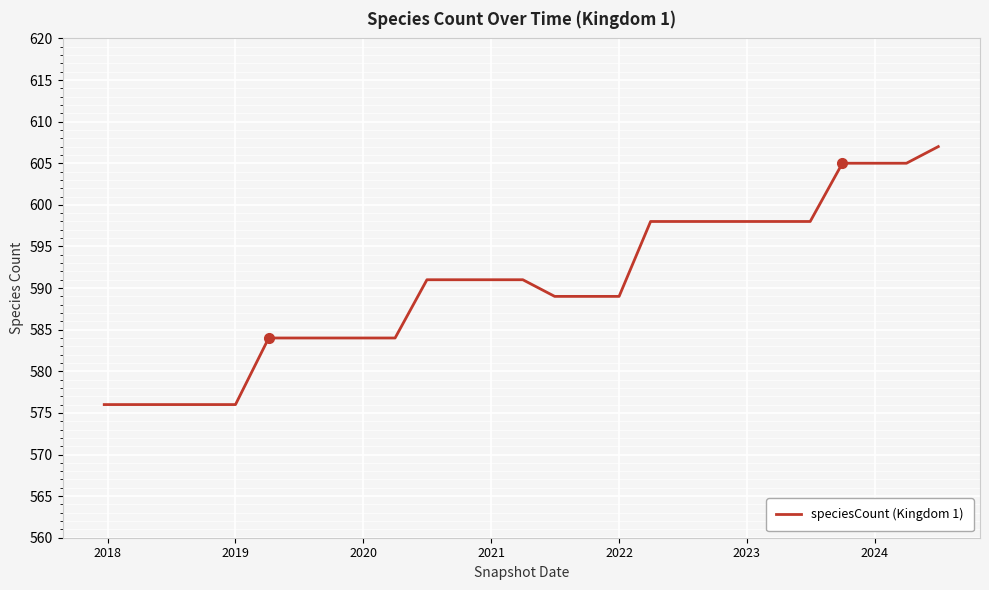

Reading left to right, transcribe all the data shown in this chart.

576	576	576	576	576	584	584	584	584	584	591	591	591	591	589	589	589	598	598	598	598	598	598	605	605	605	607